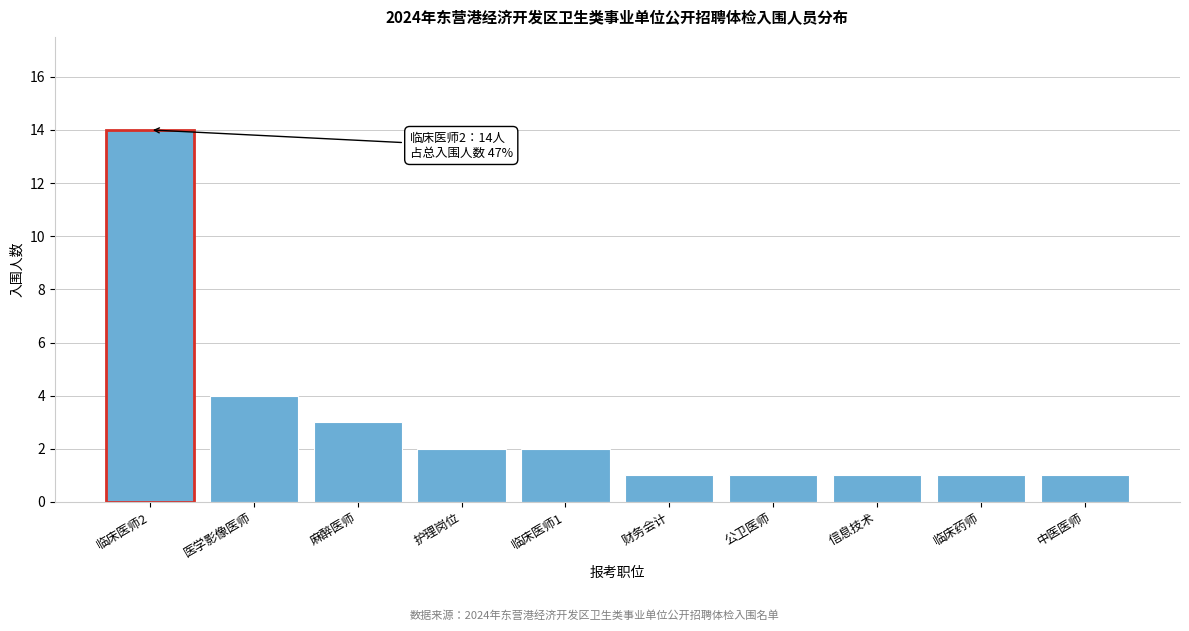

Reading right to left, extract all data points from this chart.

中医医师=1	临床药师=1	信息技术=1	公卫医师=1	财务会计=1	临床医师1=2	护理岗位=2	麻醉医师=3	医学影像医师=4	临床医师2=14